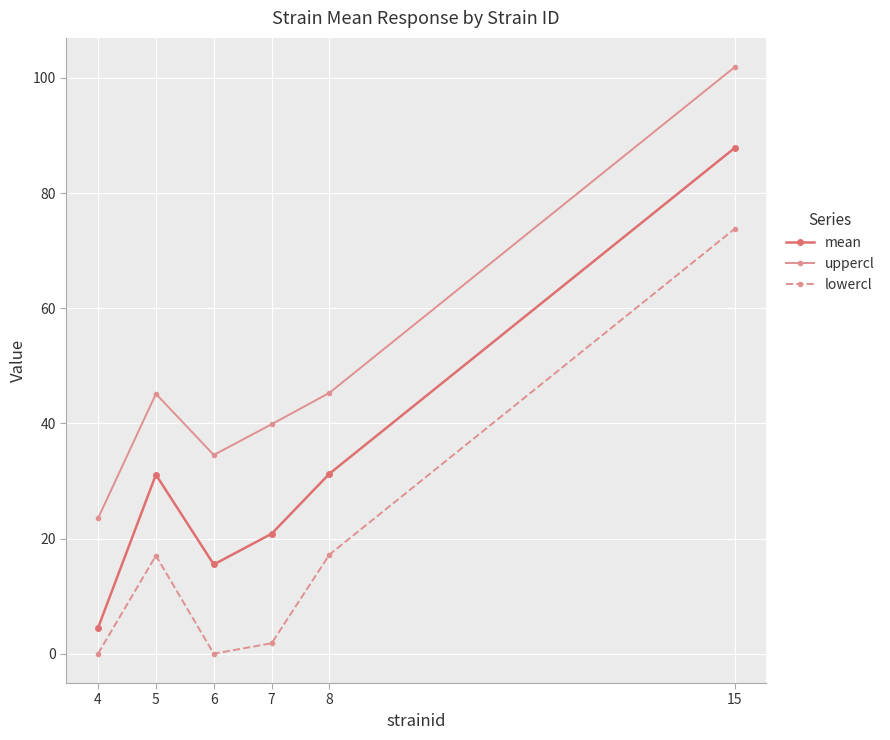

At which category does uppercl reach its first local valley?

6